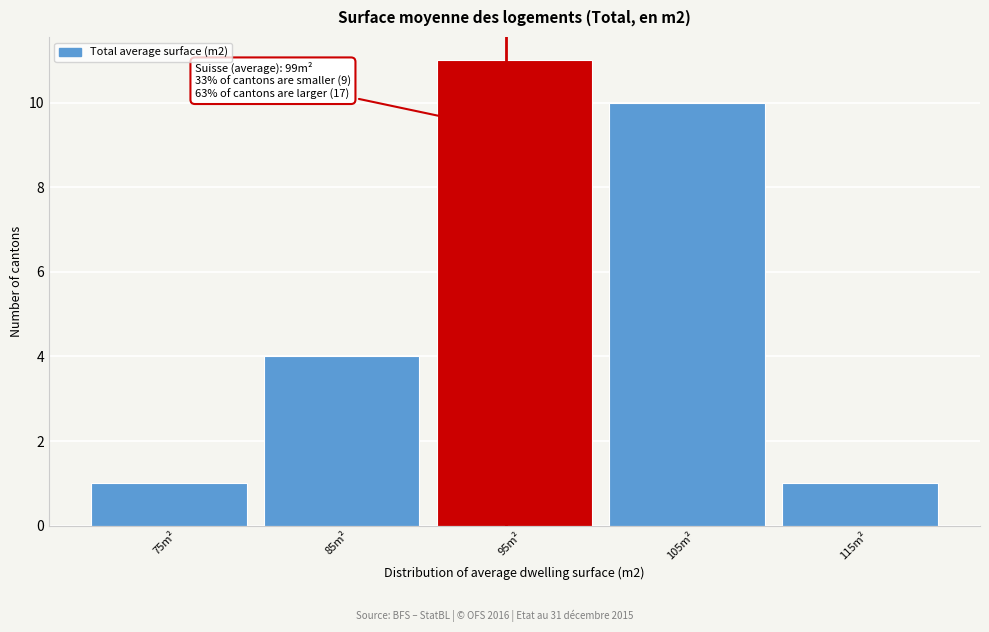

Reading left to right, transcribe all the data shown in this chart.

1	4	11	10	1